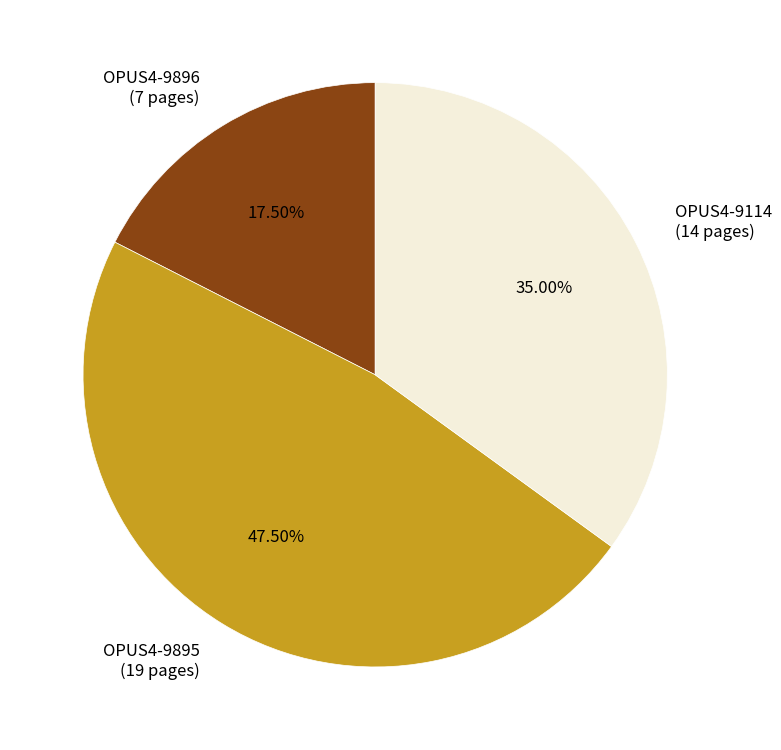

What is the ratio of the value at OPUS4-9114 to the value at OPUS4-9895?

0.7